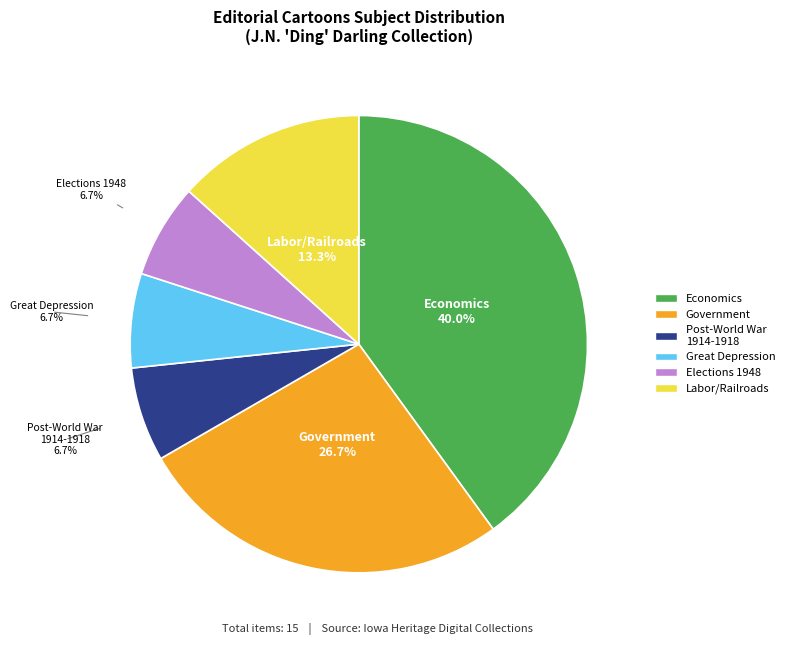

Count the number of slices in the pie.

6